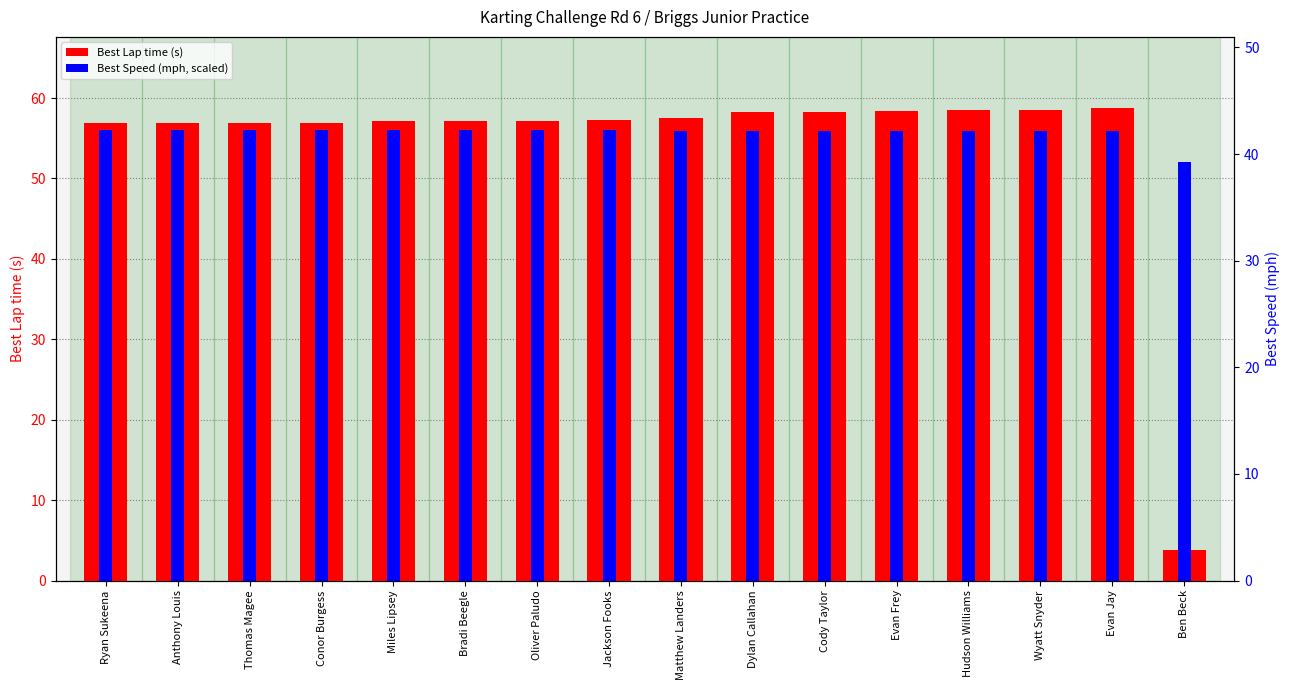

What is the total value across all series at Hudson Williams?

114.4